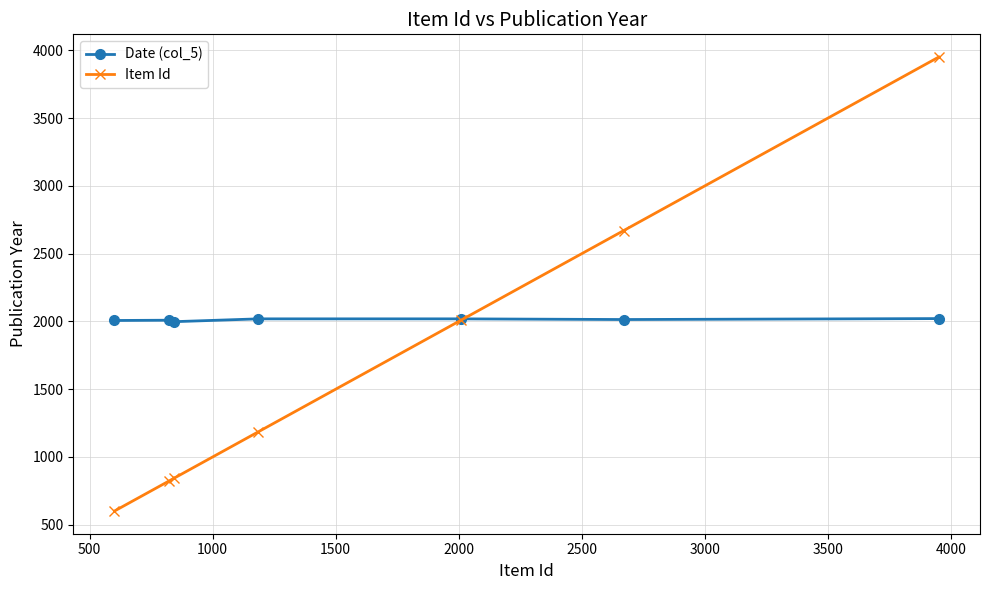

List the series in order of their overall mean, highest first.

Date (col_5), Item Id